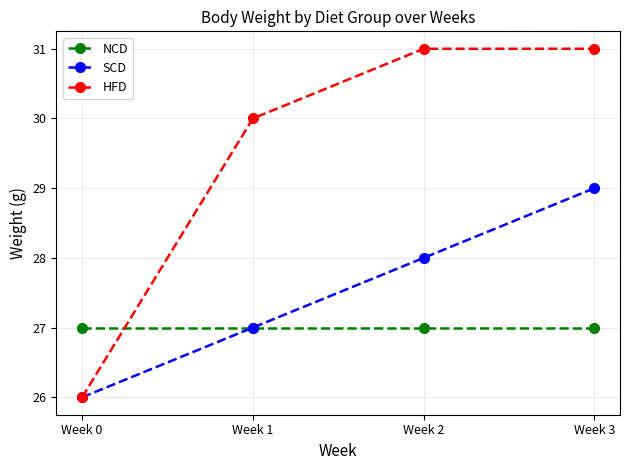

True or false: NCD has a value of 27 at Week 1.

True